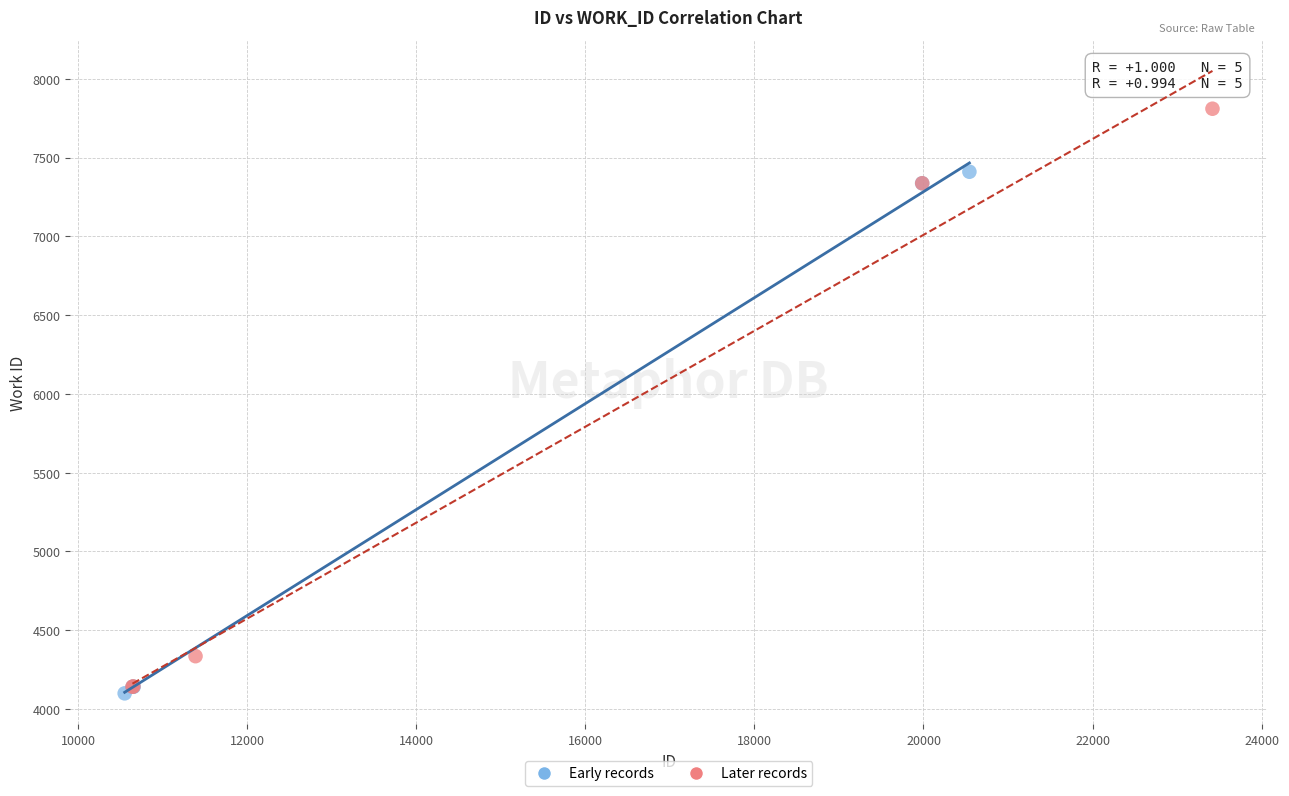

Which series has the widest spread of Y values?

Later records